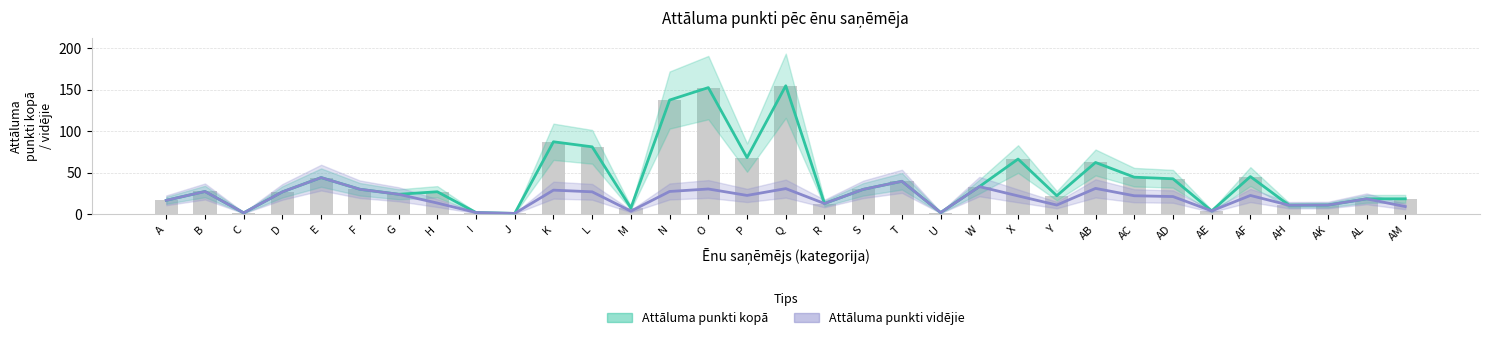

Reading left to right, what are all the values shown in this chart?

Attāluma punkti kopā: A=16.9	B=27.5	C=1.8	D=27.0	E=44.2	F=30.2	G=24.1	H=27.2	I=2.2	J=1.1	K=87.4	L=81.3	M=7.7	N=137.6	O=152.6	P=68.3	Q=154.8	R=13.0	S=30.0	T=39.8	U=2.1	W=33.4	X=66.6	Y=22.4	AB=62.4	AC=44.7	AD=42.8	AE=4.1	AF=45.5	AH=11.0	AK=11.2	AL=18.7	AM=18.7
Attāluma punkti vidējie: A=16.9	B=27.5	C=1.8	D=27.0	E=44.2	F=30.2	G=24.1	H=13.6	I=2.2	J=1.1	K=29.1	L=27.1	M=3.8	N=27.5	O=30.5	P=22.8	Q=31.0	R=13.0	S=30.0	T=39.8	U=2.1	W=33.4	X=22.2	Y=11.2	AB=31.2	AC=22.4	AD=21.4	AE=4.1	AF=22.7	AH=11.0	AK=11.2	AL=18.7	AM=9.4